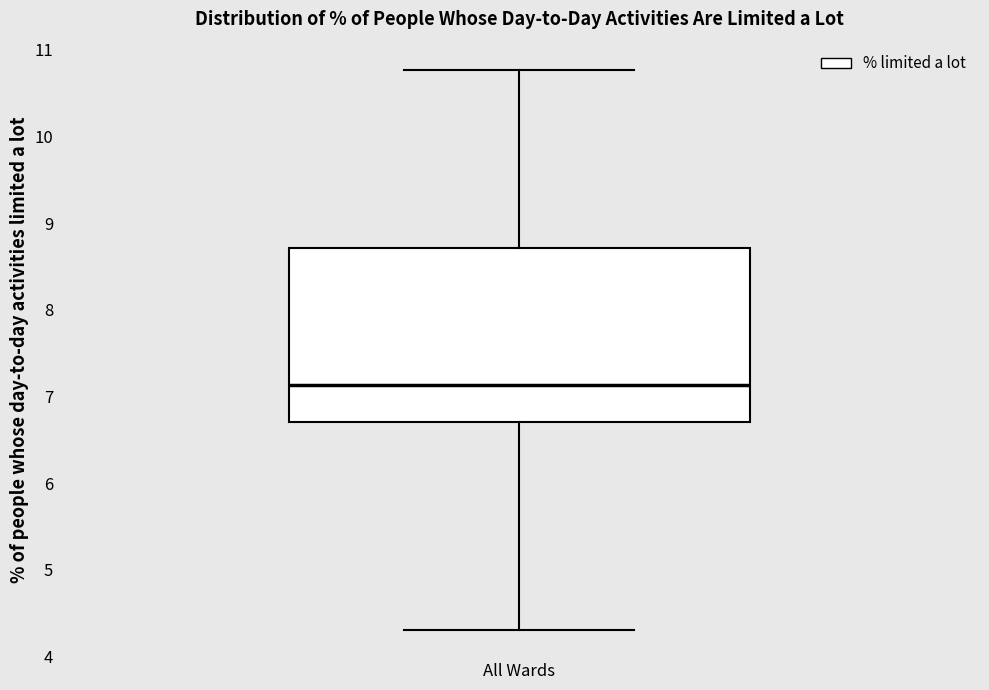

Where is the lower edge of the box for All Wards on the y-axis? The values are not printed on the chart, so give them approximately, as read against the axis.

6.7